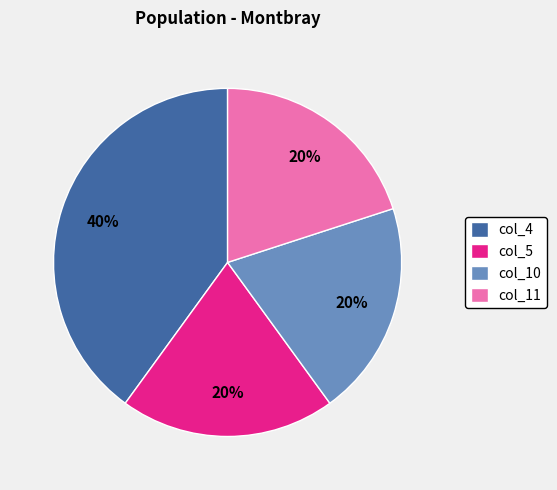

The col_5 slice represents 29% of the pie. True or false?

False